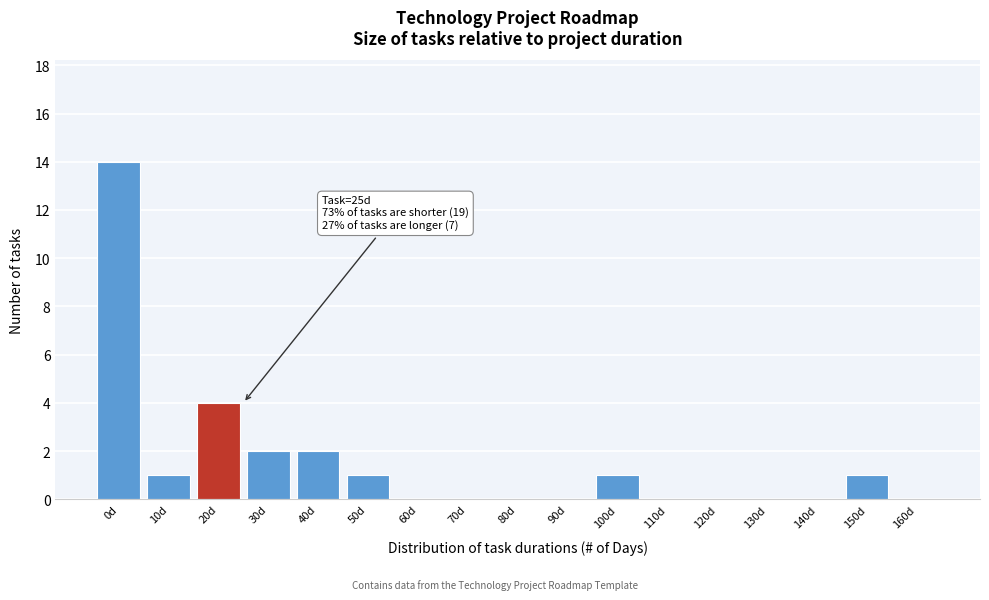

Reading left to right, list all the values displayed in this chart.

0d=14	10d=1	20d=4	30d=2	40d=2	50d=1	60d=0	70d=0	80d=0	90d=0	100d=1	110d=0	120d=0	130d=0	140d=0	150d=1	160d=0